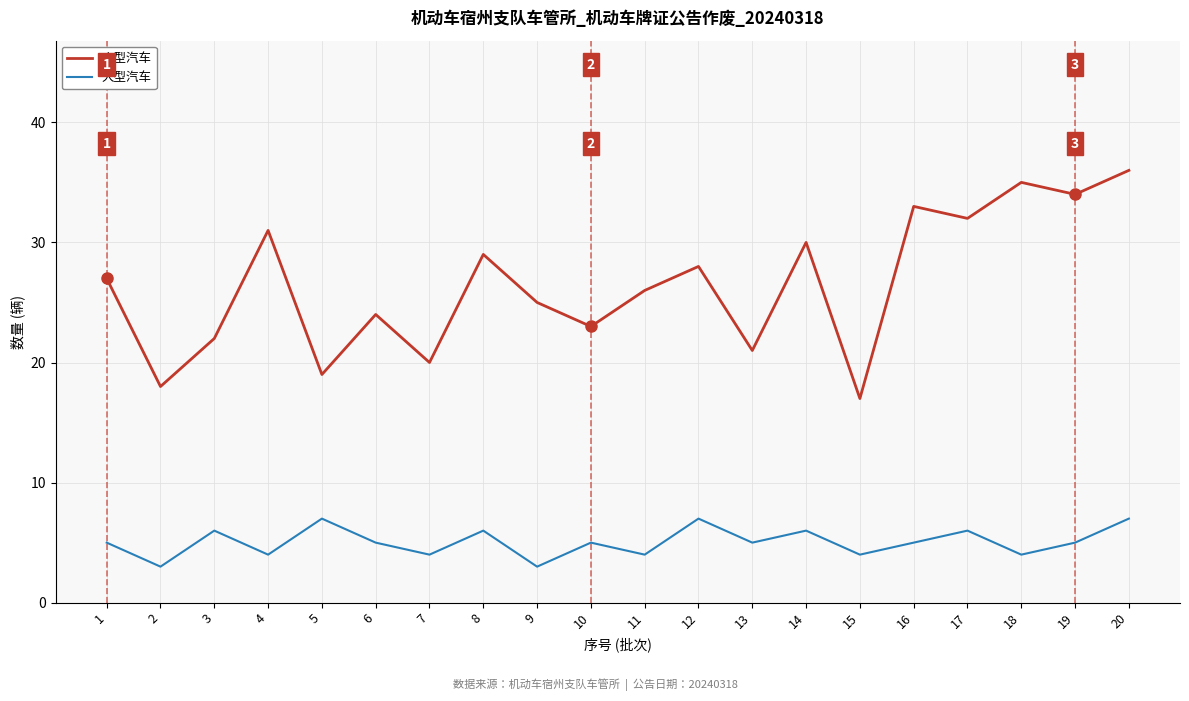

Is it true that 小型汽车 equals 21 at 13?

True